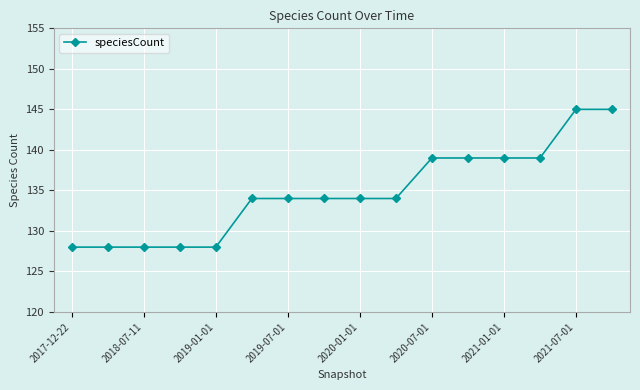

What is the value of the 13th point from the left?

139